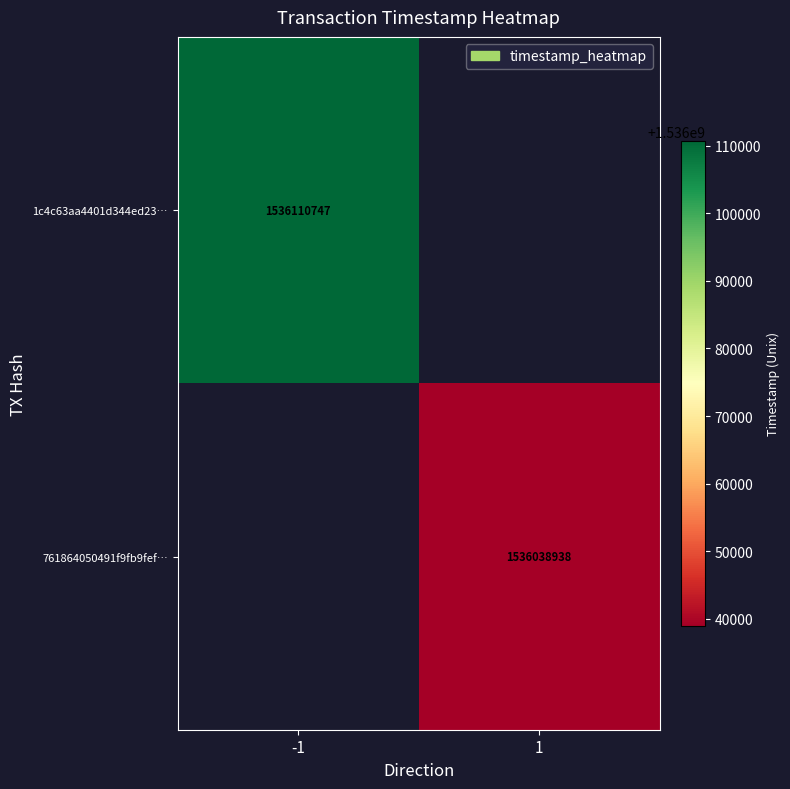

True or false: 1c4c63aa4401d344ed23… has a value of 2205295919 at -1.

False